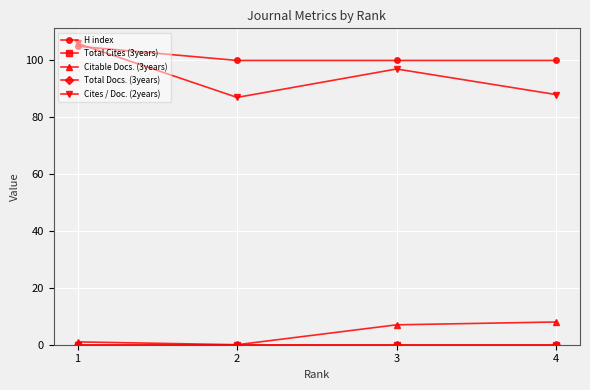

At which category is the sum across all series the highest?

1